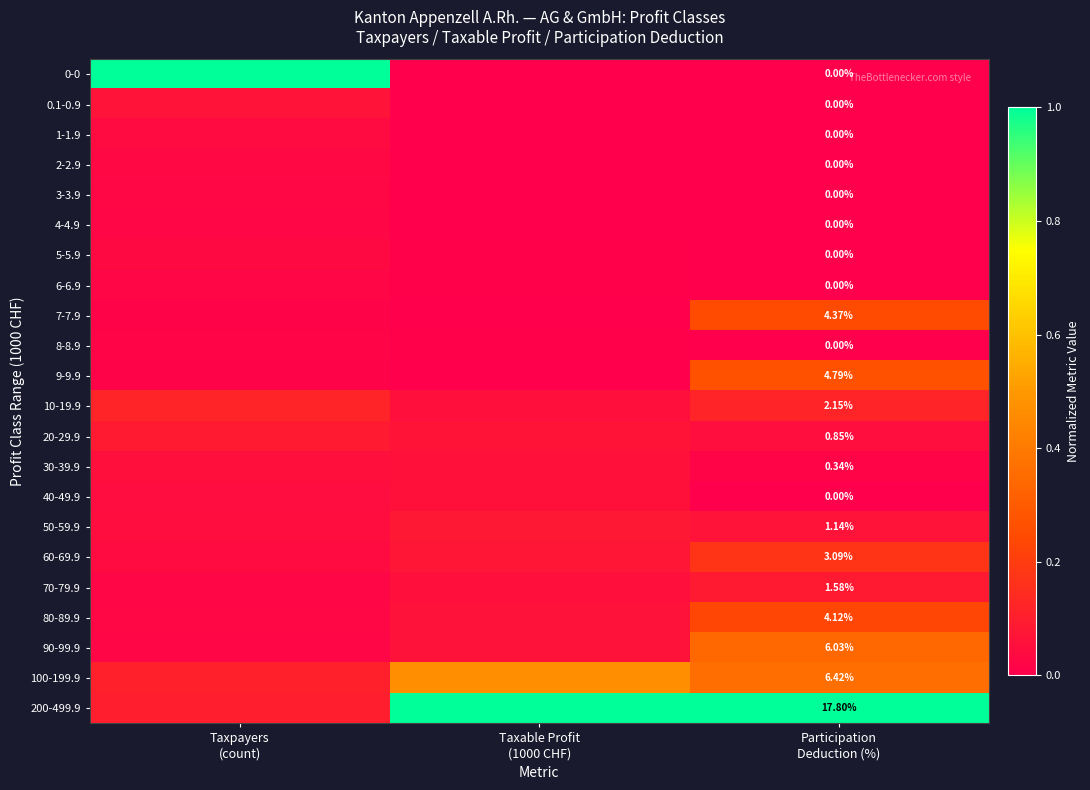

What is the sum of the 50-59.9 values at Participation Deduction (%) and Taxable Profit (1000 CHF)?

0.1